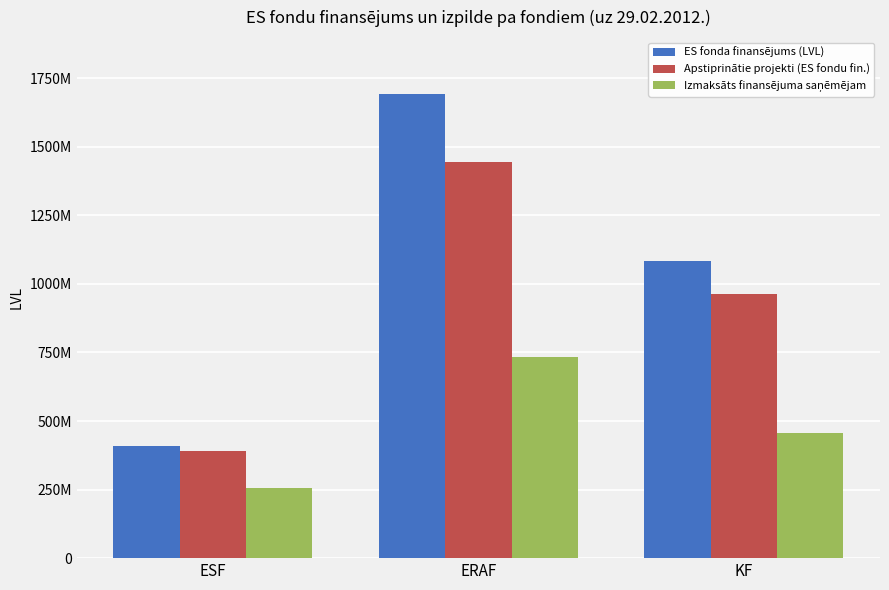

Are the bars grouped side by side (vs. stacked)?

Yes